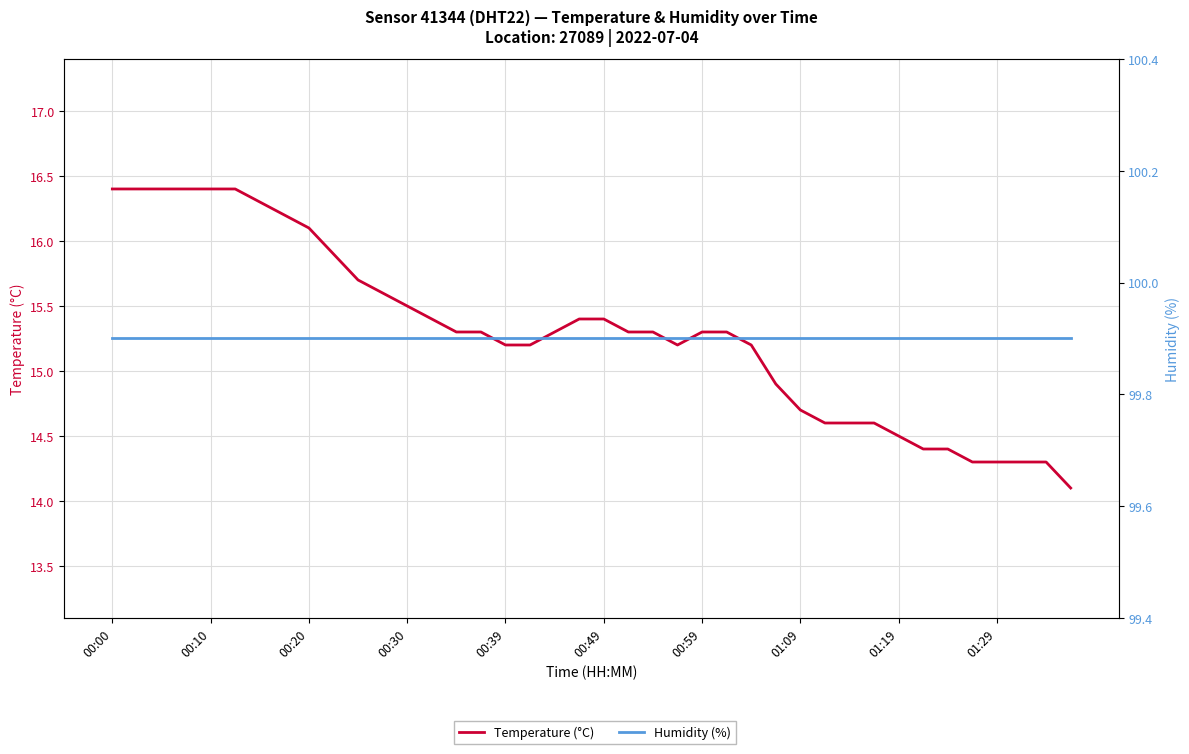

Does the chart have visible grid lines?

Yes